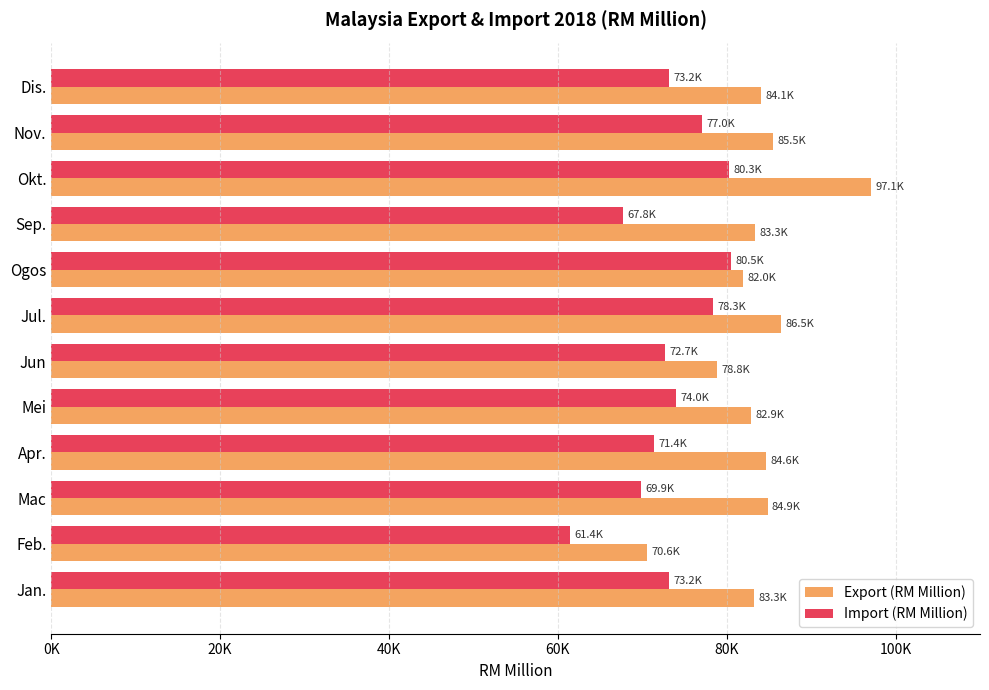

What are all the series names shown in the legend?

Export (RM Million), Import (RM Million)